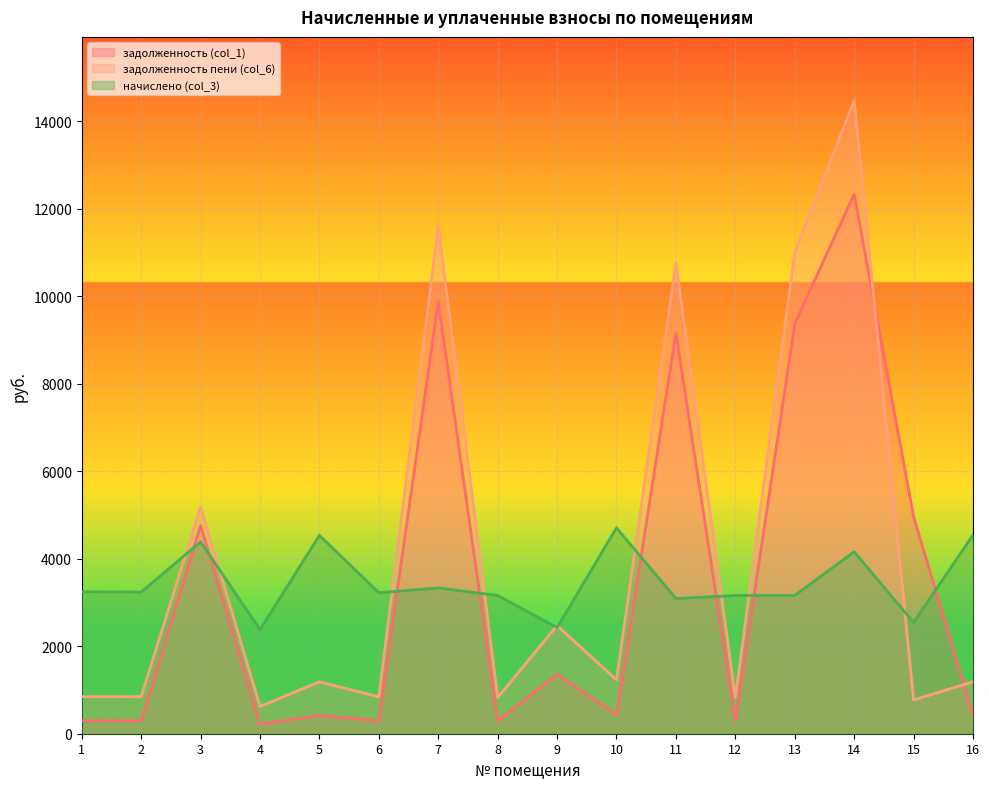

At which label does задолженность (col_1) reach its peak?

14